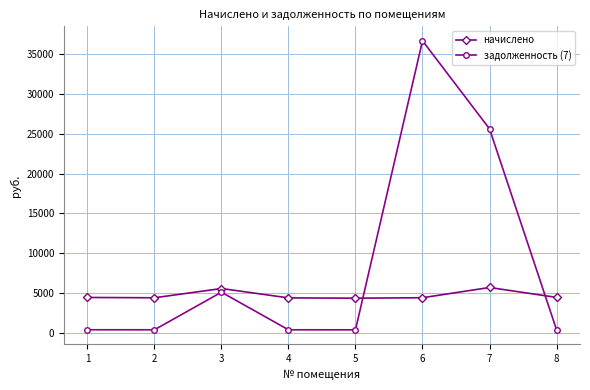

Read the задолженность (7) value at 7.

25645.5